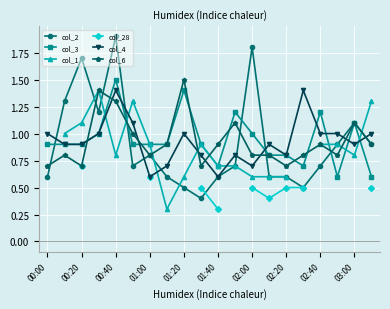

Read the col_2 value at 02:40.

0.7